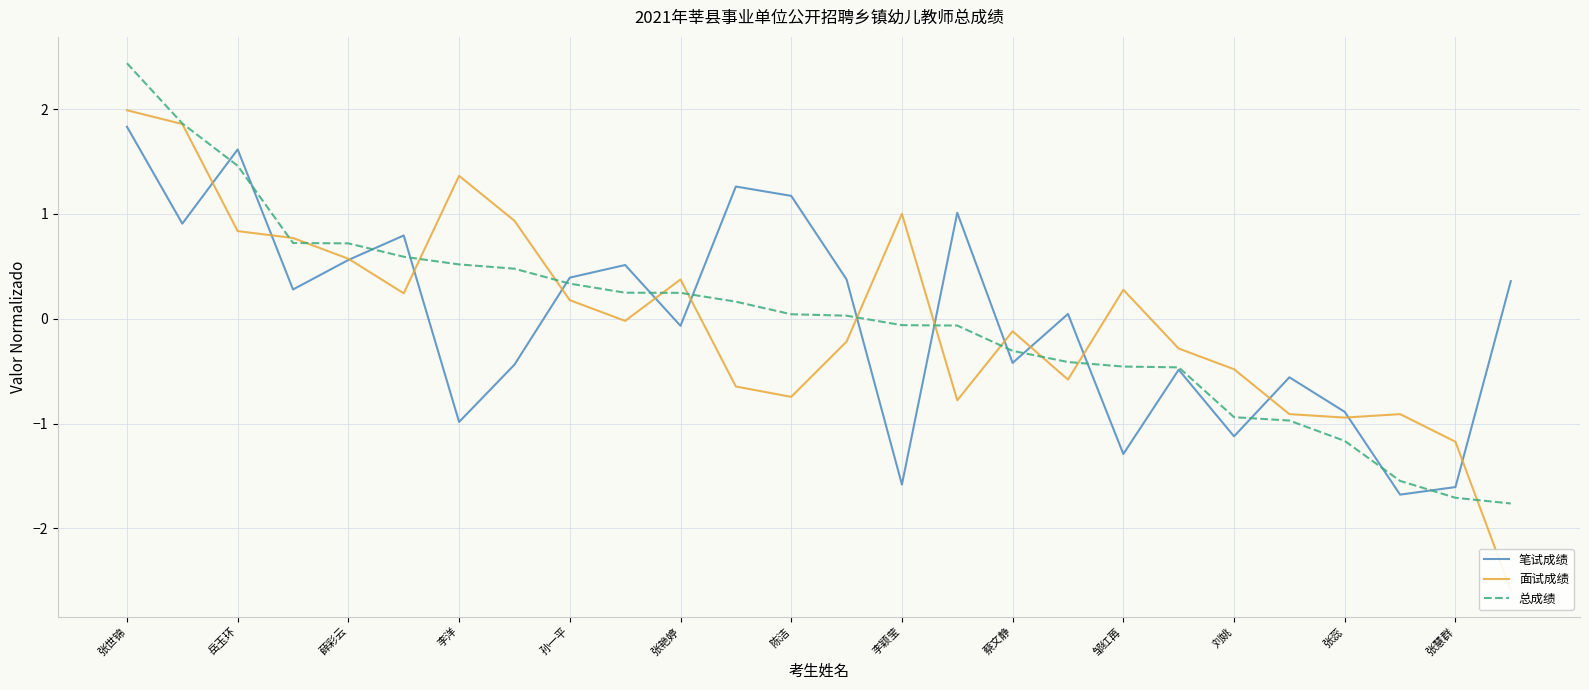

Which series has the largest total across all categories?

笔试成绩